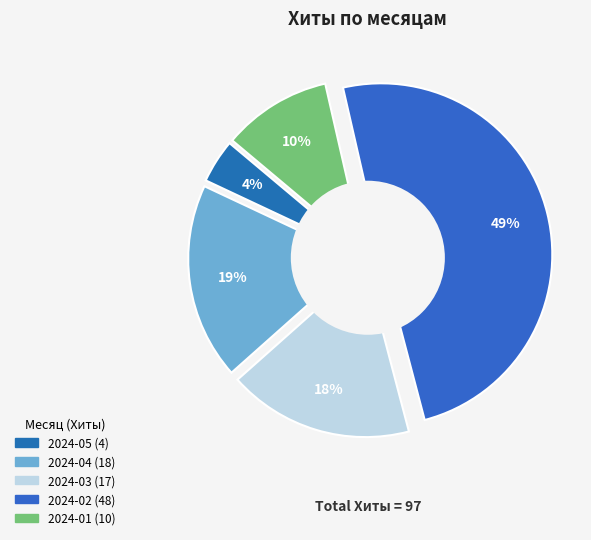

Is it true that 2024-04-12 is 11% of the pie?

False